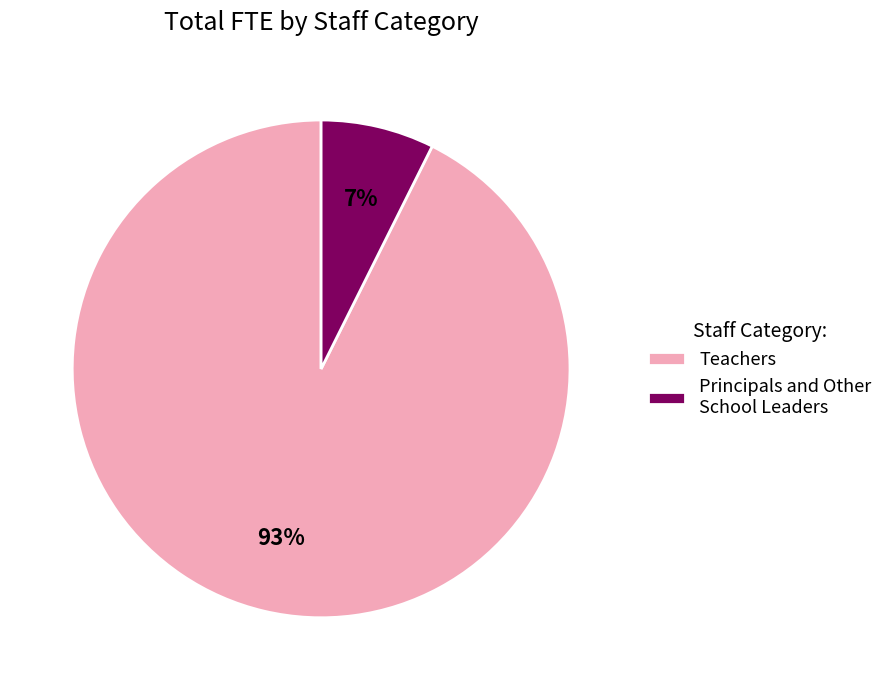

The Teachers slice represents 99% of the pie. True or false?

False